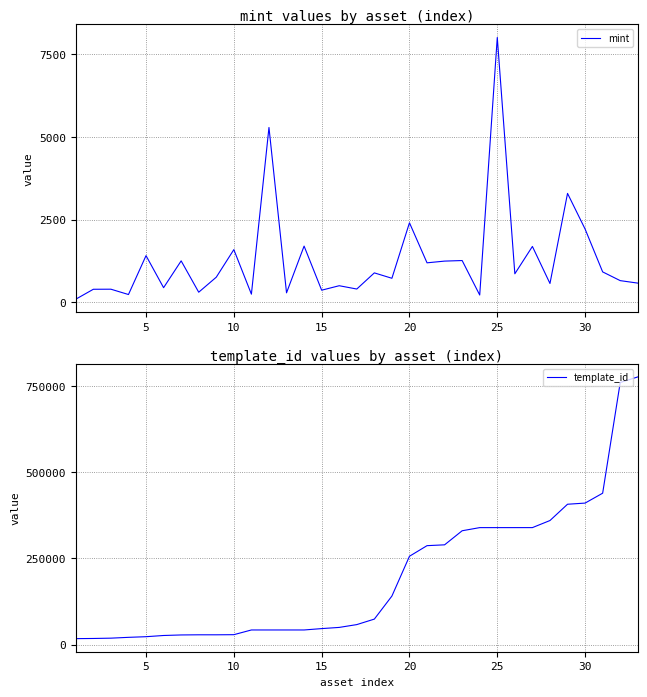

In mint, how many points are higher than both neighbors (excluding endpoints)?

13